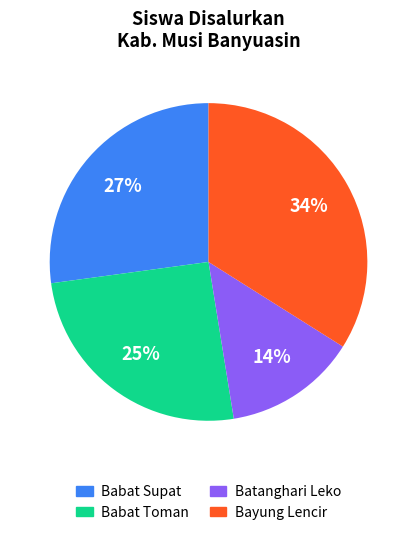

Is there any slice that represents more than half of the pie?

No